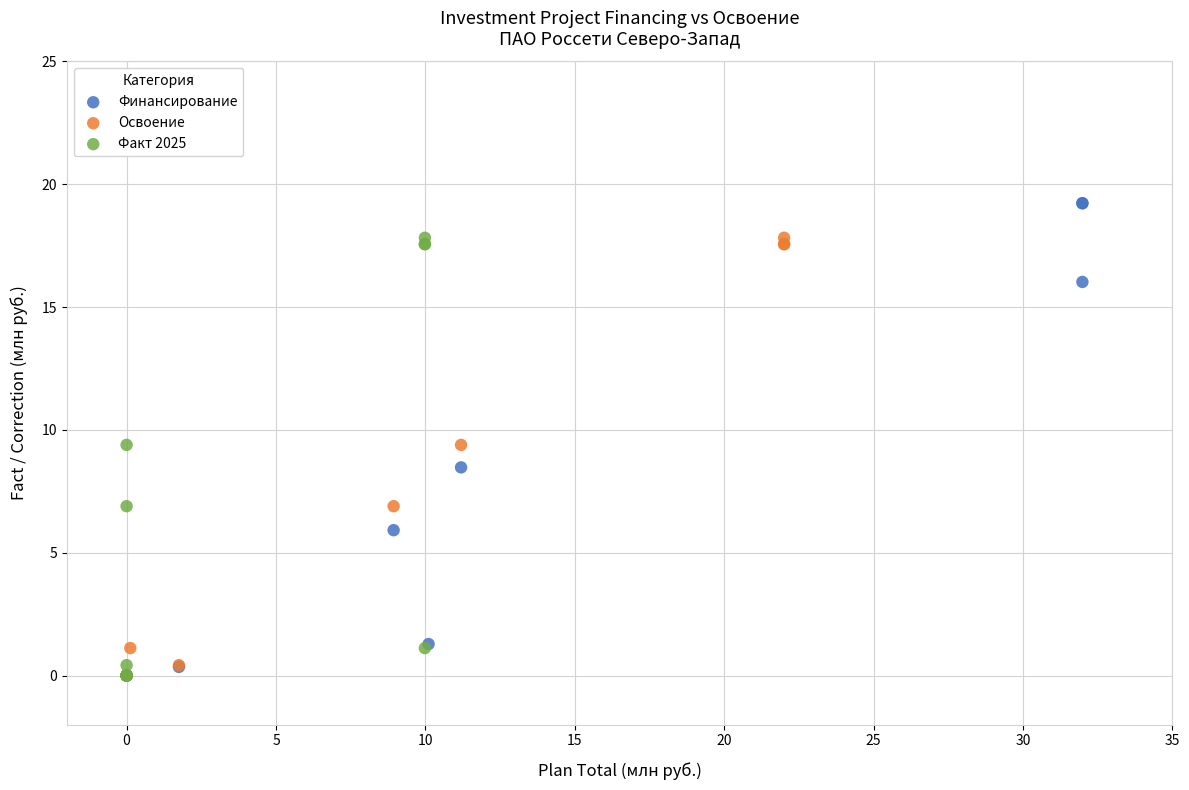

Which series reaches the maximum Y coordinate?

Финансирование